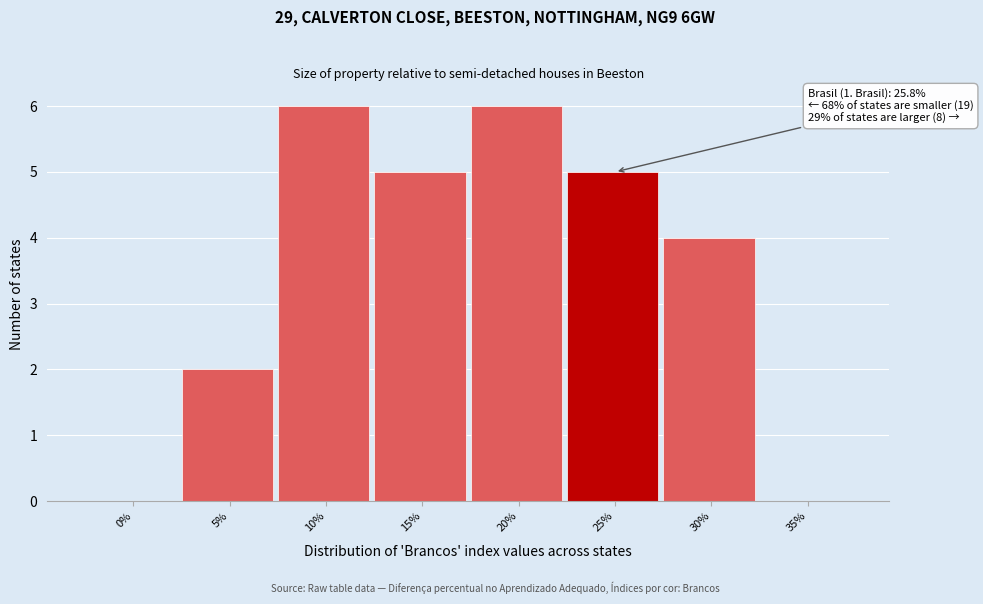

Reading left to right, list all the values displayed in this chart.

0%=0	5%=2	10%=6	15%=5	20%=6	25%=5	30%=4	35%=0